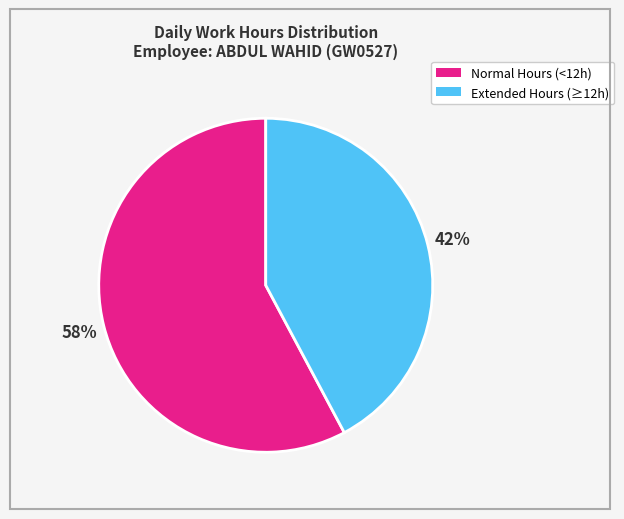

To the nearest percent, what is the difference between the largest and smallest slice percentages?

16%